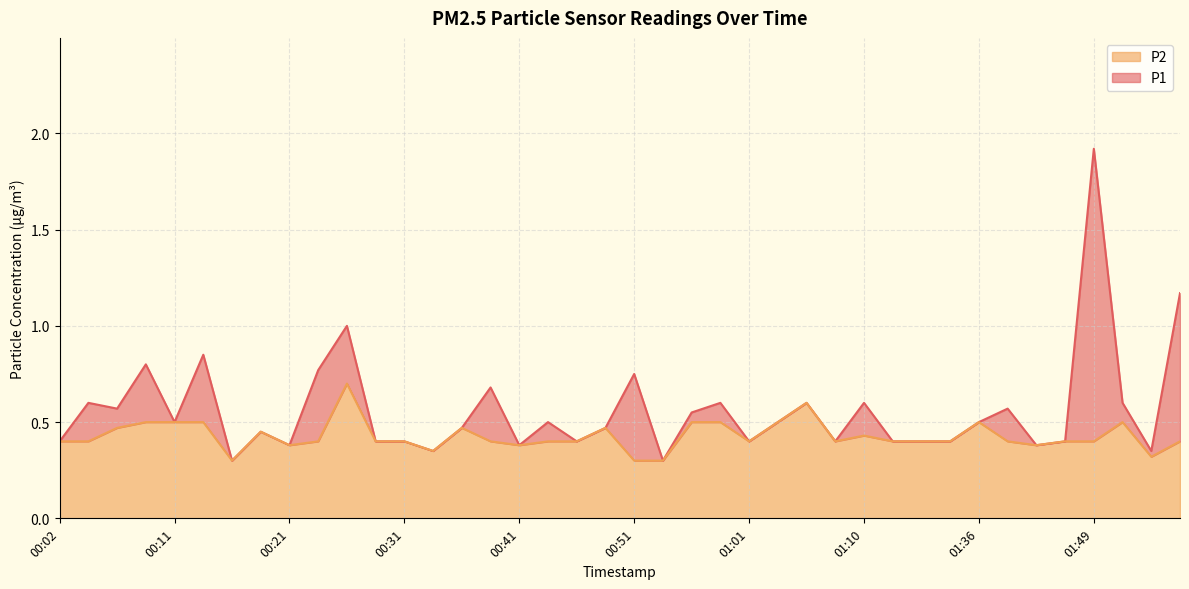

Reading right to left, list all the values displayed in this chart.

P1: 02:02=1.2	01:54=0.3	01:51=0.6	01:49=1.9	01:46=0.4	01:44=0.4	01:41=0.6	01:36=0.5	01:34=0.4	01:31=0.4	01:13=0.4	01:10=0.6	01:08=0.4	01:05=0.6	01:03=0.5	01:01=0.4	00:58=0.6	00:56=0.6	00:53=0.3	00:51=0.8	00:48=0.5	00:46=0.4	00:43=0.5	00:41=0.4	00:38=0.7	00:36=0.5	00:34=0.3	00:31=0.4	00:29=0.4	00:26=1.0	00:24=0.8	00:21=0.4	00:19=0.5	00:16=0.3	00:14=0.8	00:11=0.5	00:09=0.8	00:06=0.6	00:04=0.6	00:02=0.4
P2: 02:02=0.4	01:54=0.3	01:51=0.5	01:49=0.4	01:46=0.4	01:44=0.4	01:41=0.4	01:36=0.5	01:34=0.4	01:31=0.4	01:13=0.4	01:10=0.4	01:08=0.4	01:05=0.6	01:03=0.5	01:01=0.4	00:58=0.5	00:56=0.5	00:53=0.3	00:51=0.3	00:48=0.5	00:46=0.4	00:43=0.4	00:41=0.4	00:38=0.4	00:36=0.5	00:34=0.3	00:31=0.4	00:29=0.4	00:26=0.7	00:24=0.4	00:21=0.4	00:19=0.5	00:16=0.3	00:14=0.5	00:11=0.5	00:09=0.5	00:06=0.5	00:04=0.4	00:02=0.4